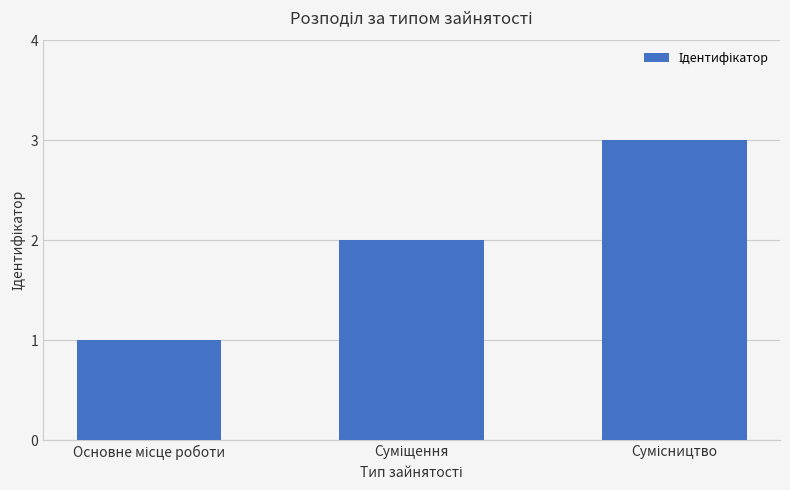

How many values are between 1 and 3?

3